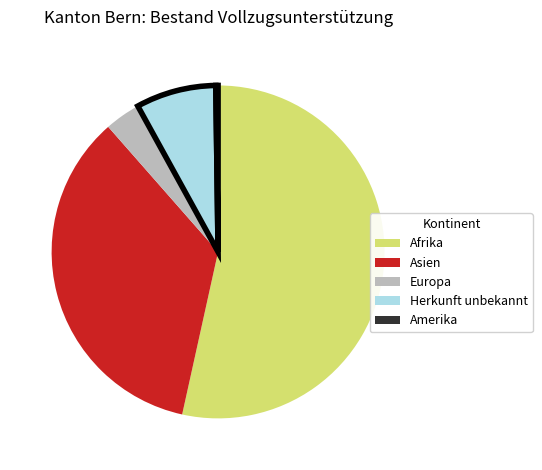

Which category accounts for the majority?

Afrika